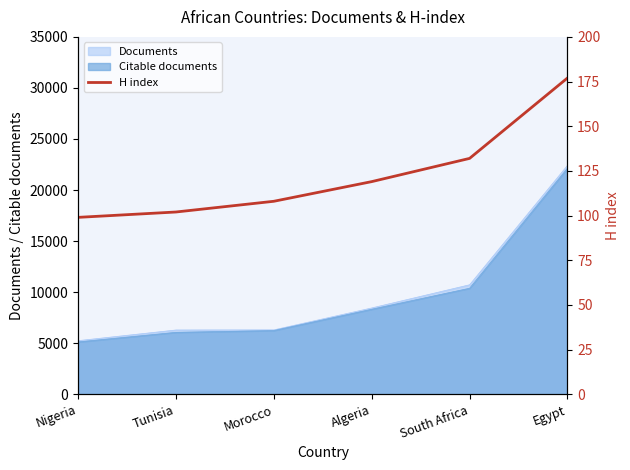

Rank the categories by value from lowest to highest.

Nigeria, Tunisia, Morocco, Algeria, South Africa, Egypt